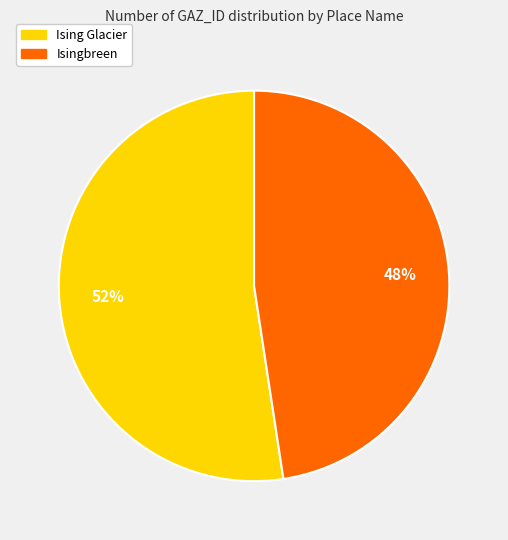

What is the ratio of the value at Isingbreen to the value at Ising Glacier?

0.9